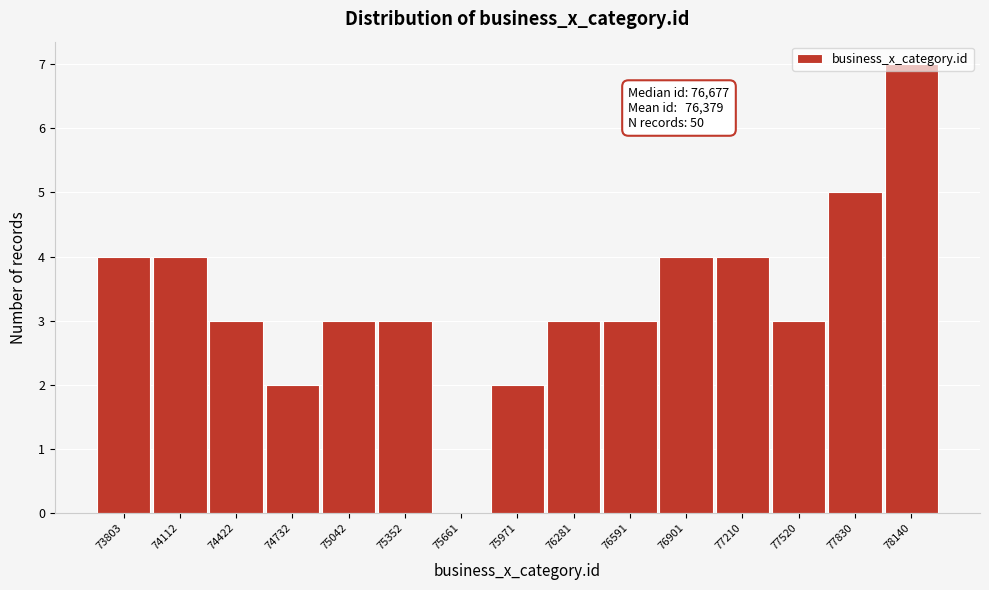

What is the greatest value displayed?

7